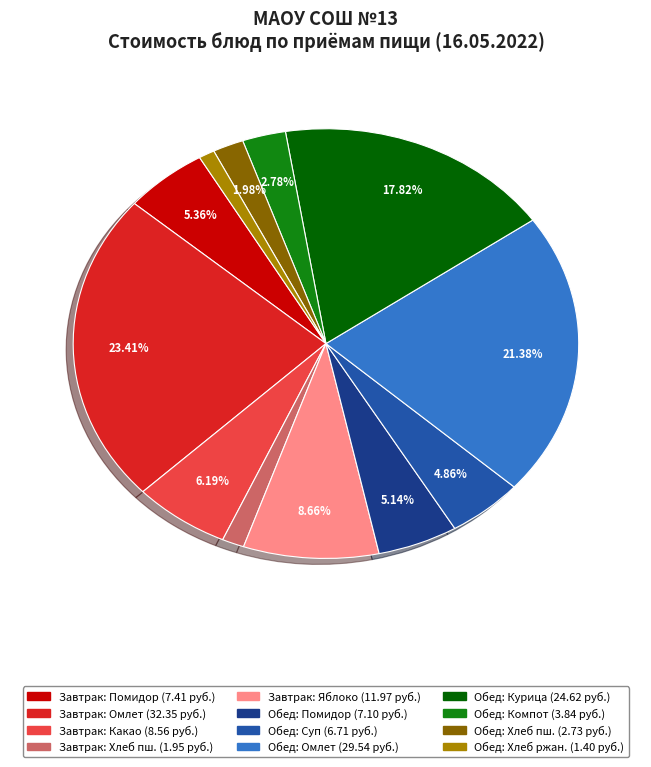

Is there a majority slice in this chart?

No